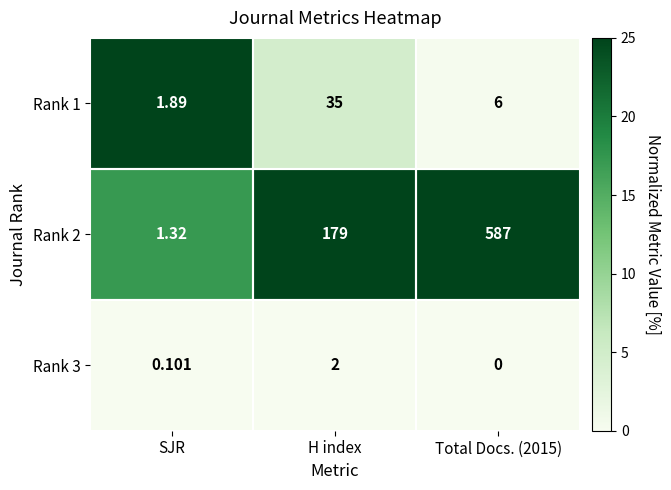

Which series has the widest spread of values?

Rank 2